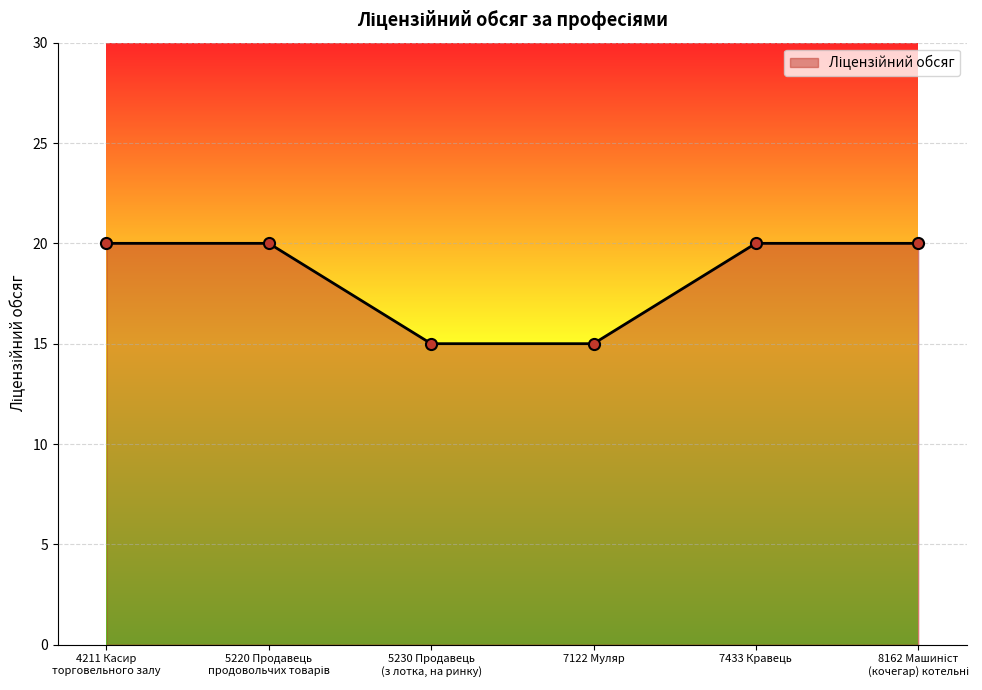

True or false: the data shows 15 at 7122 Муляр.

True